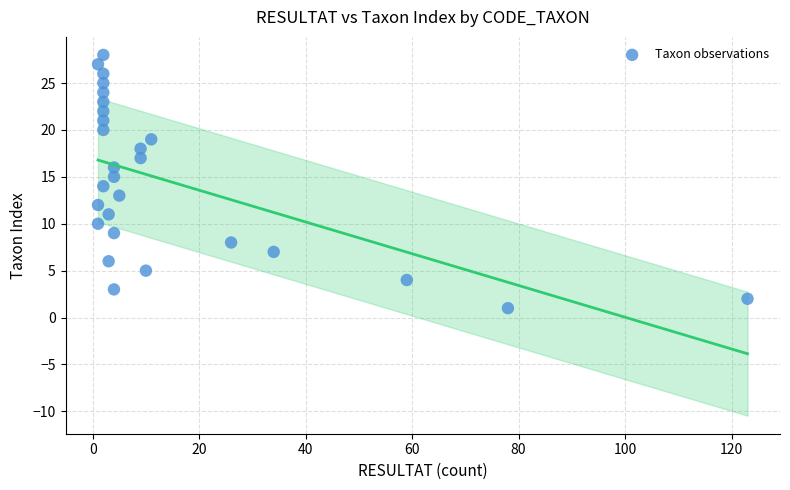

What is the range of X values (max minus min)?

122